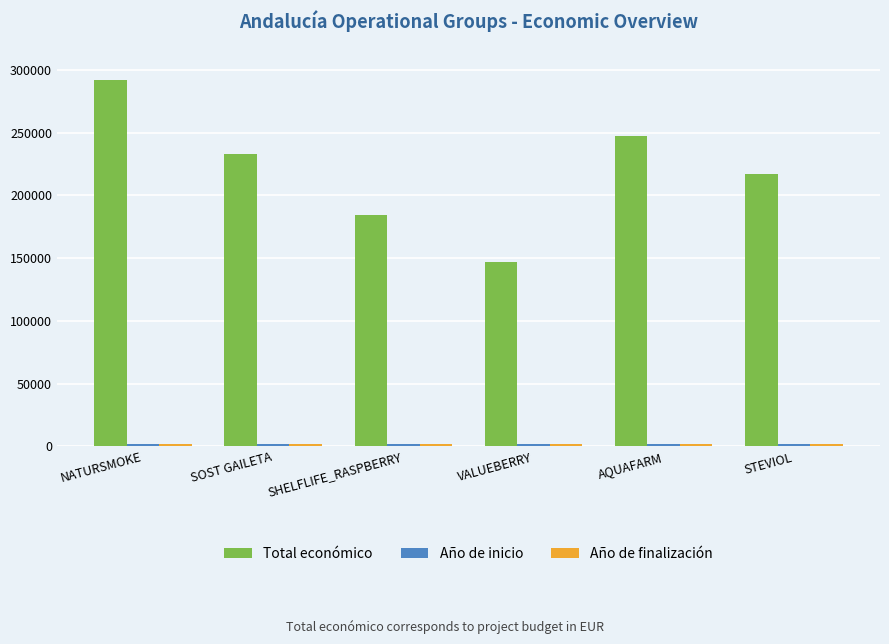

How many bars are there in each group?

3